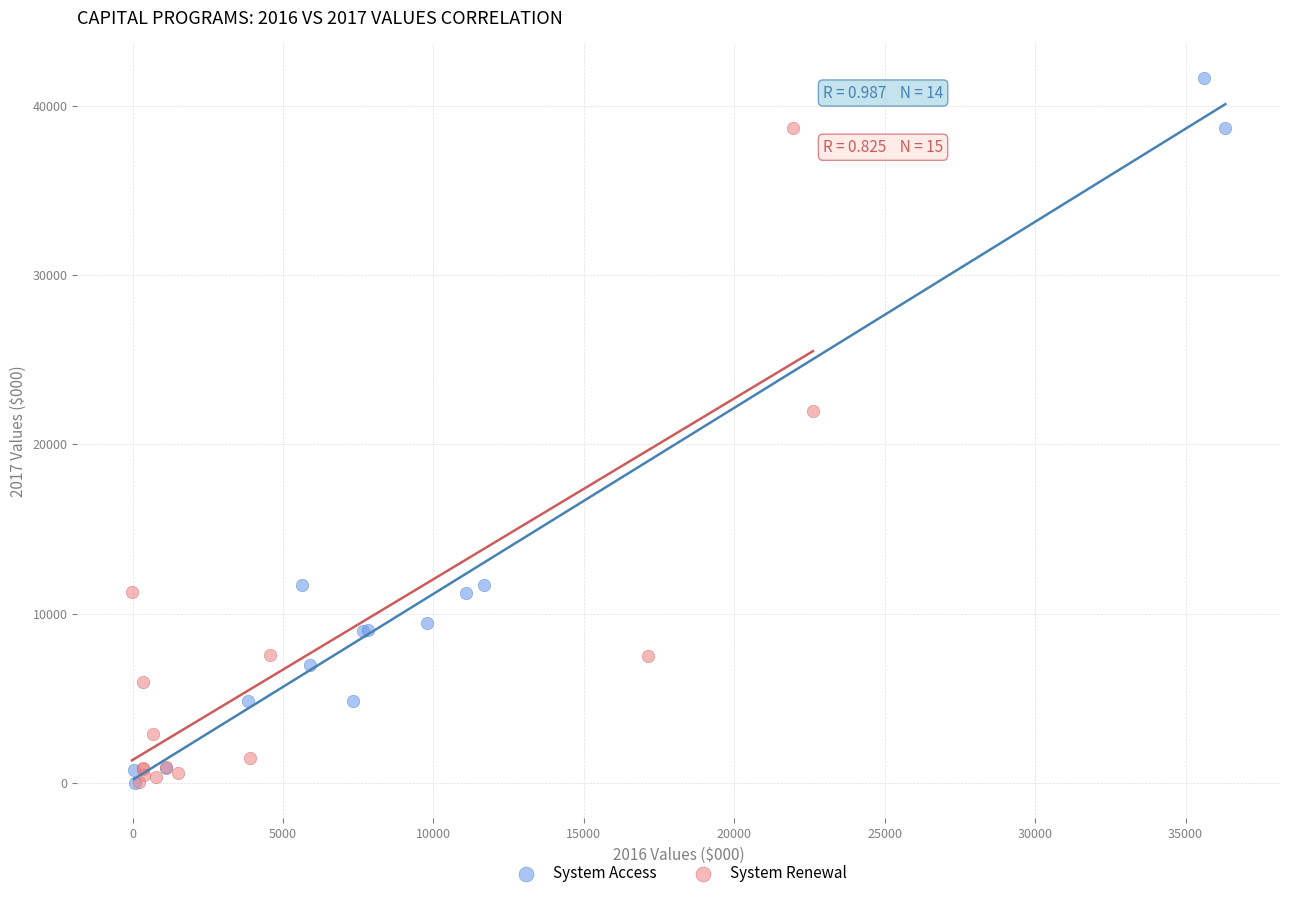

Which series reaches the maximum Y coordinate?

System Access